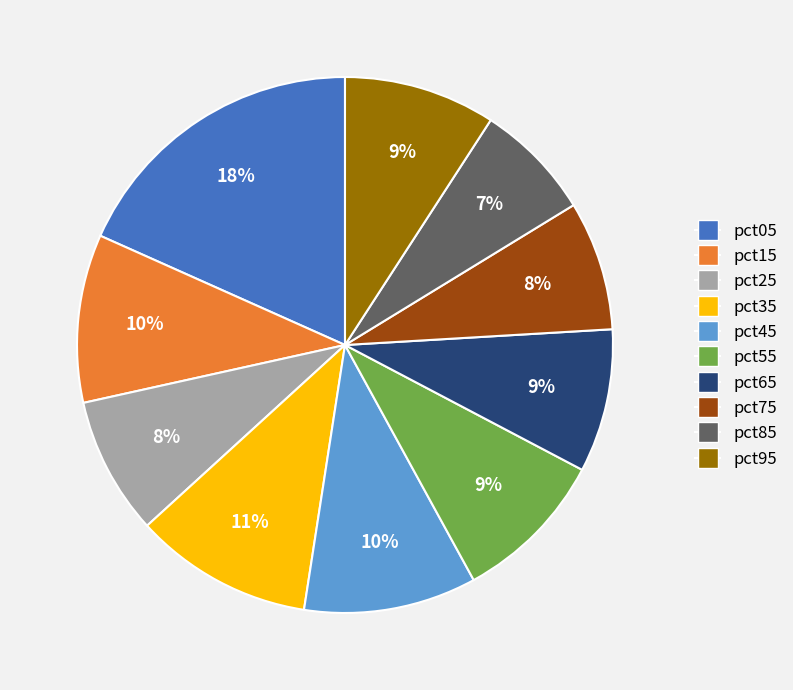

Does pct45 account for over 50% of the chart?

No